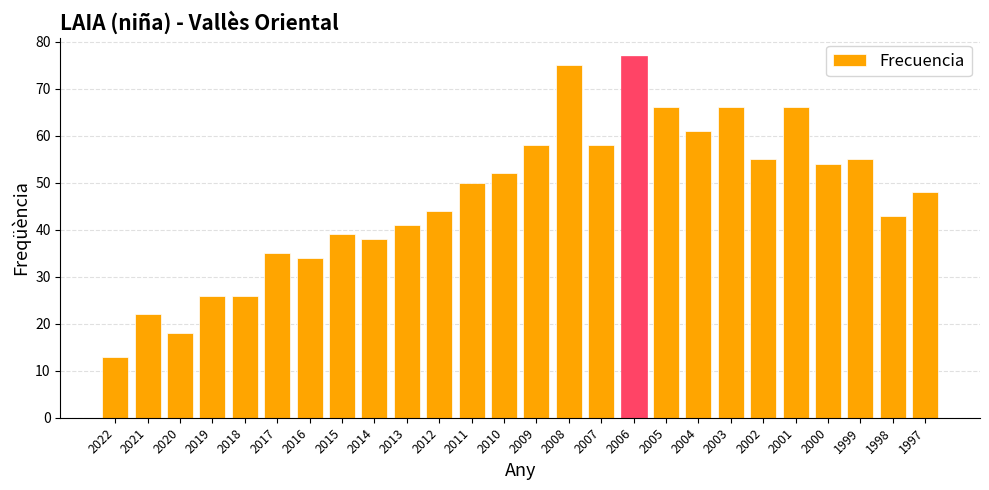

What is the approximate value at 2014, to the nearest 5?

40